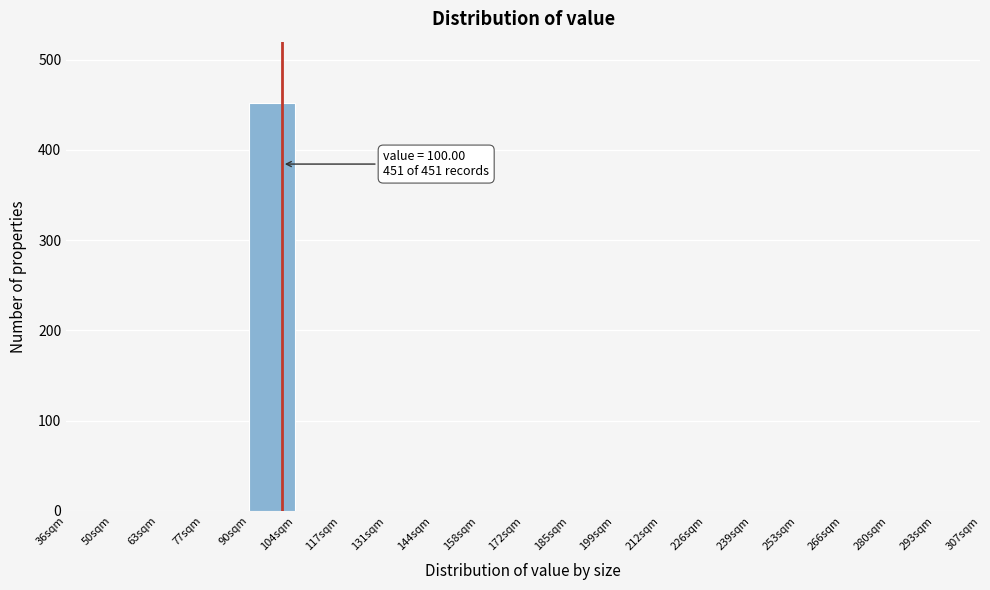

Which range on the x-axis has the tallest bar?

90 to 104